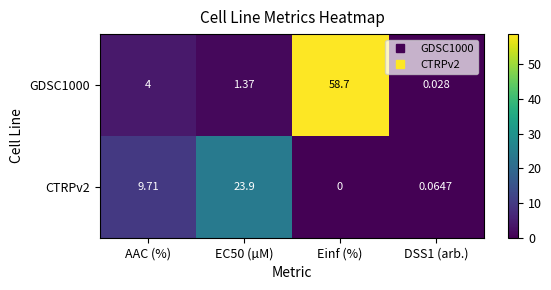

Which series has the widest spread of values?

GDSC1000